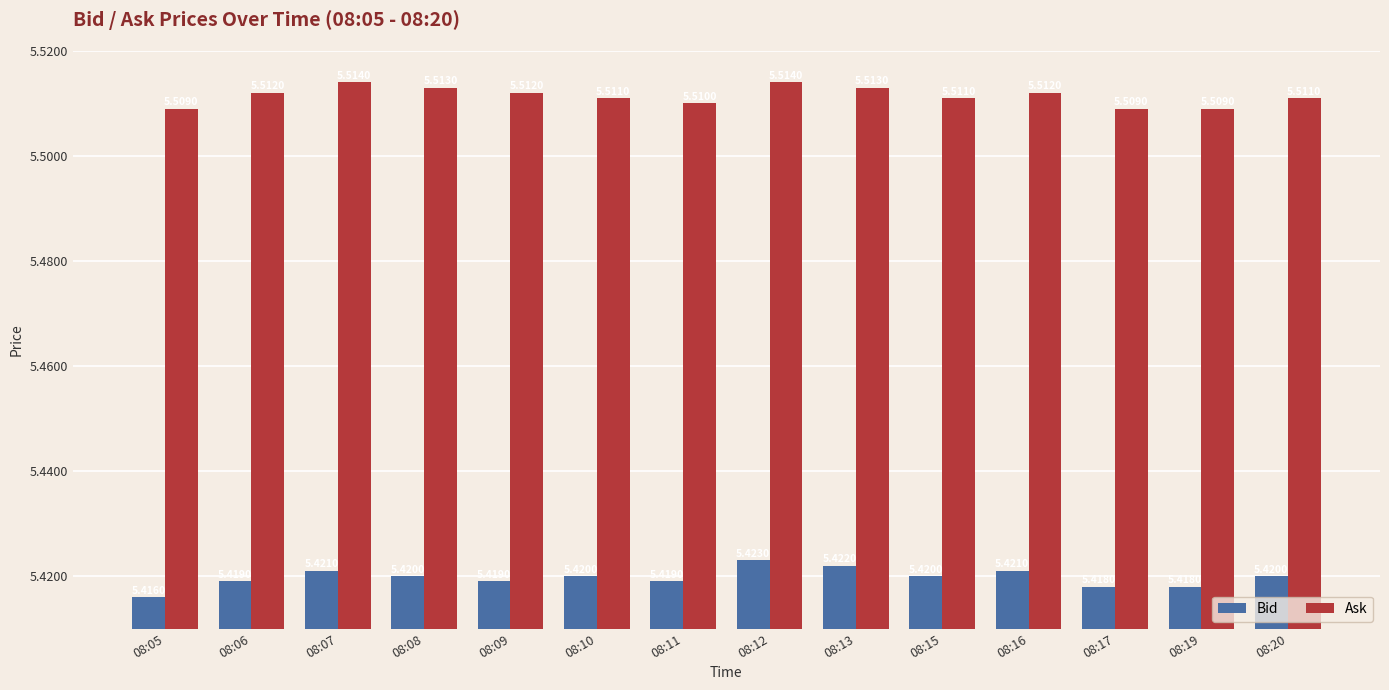

What value does the Bid series have at 08:11?

5.4